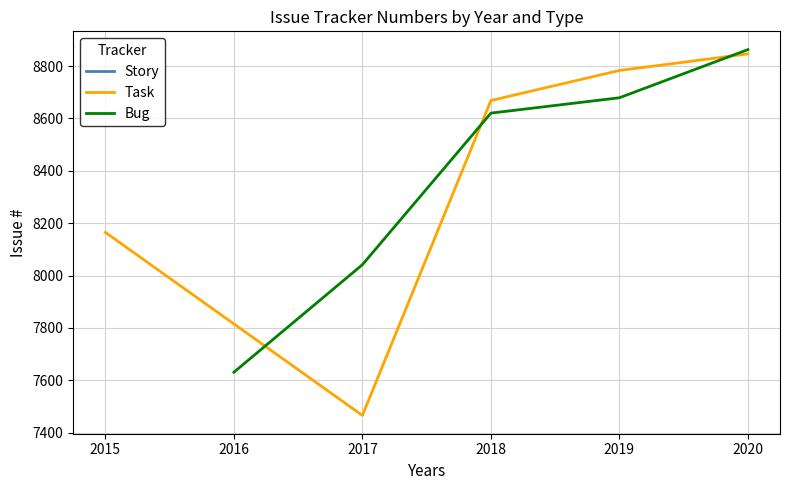

The value of Bug at 2017 is 8041.7. True or false?

True